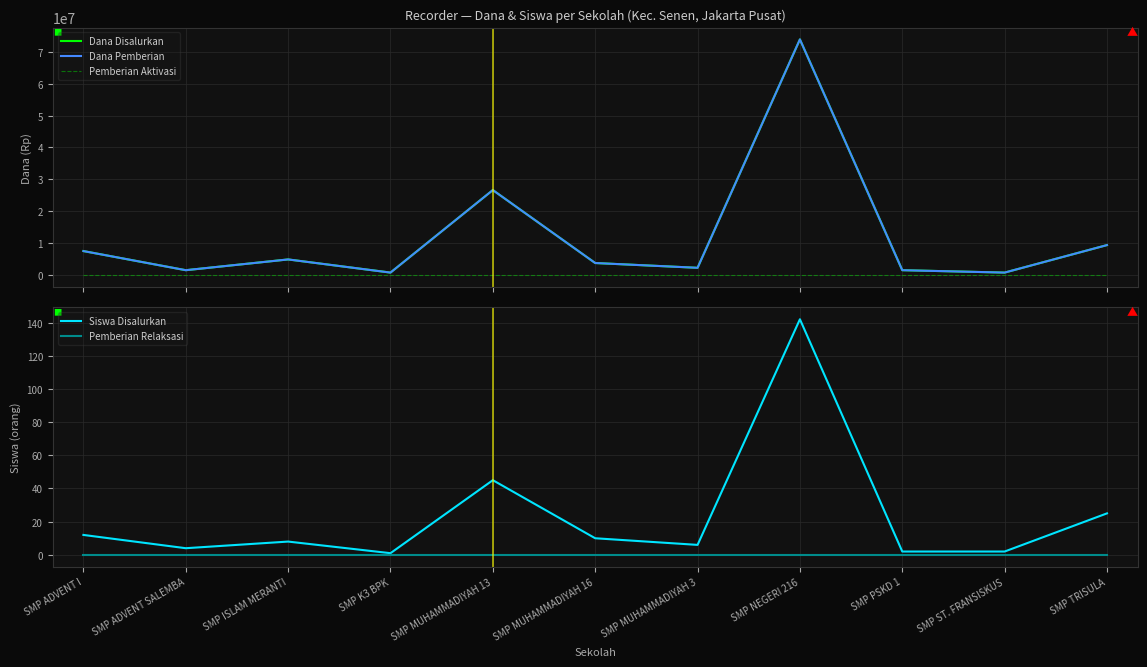

What is the total value across all series at SMP ISLAM MERANTI?

9750008